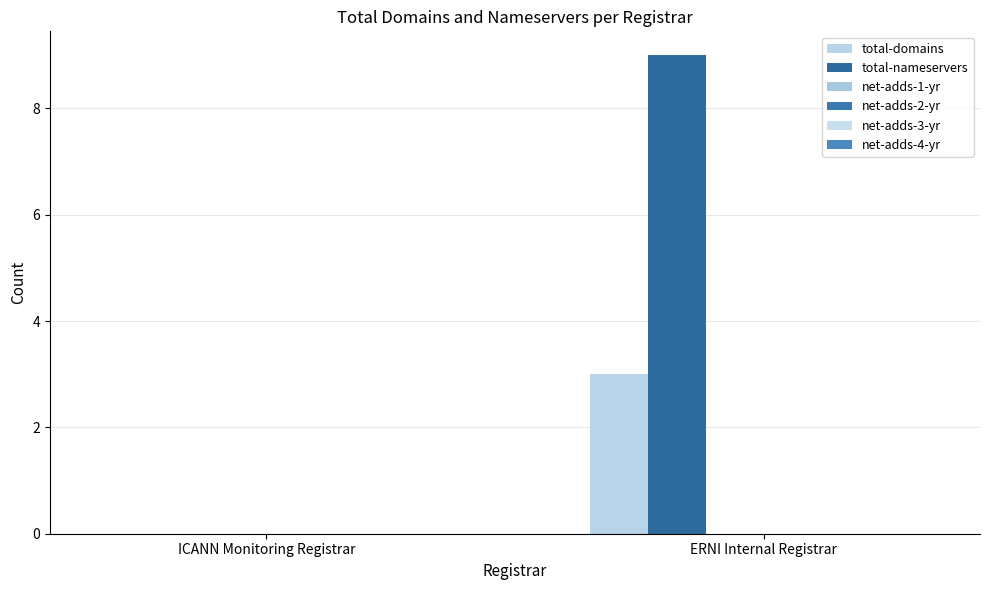

How many series are shown in this chart?

2